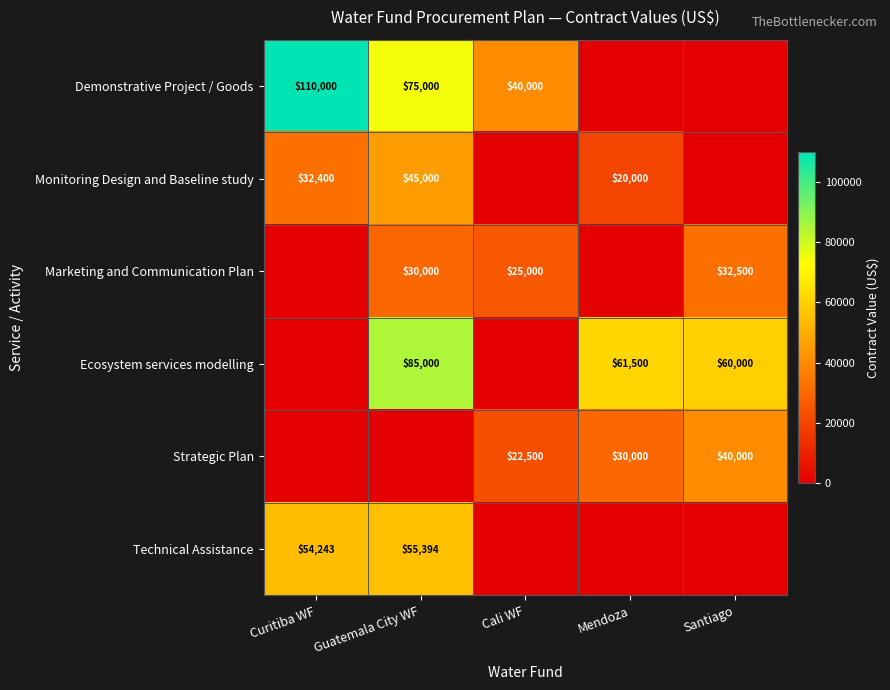

Is it true that Marketing and Communication Plan equals 53897 at Guatemala City WF?

False